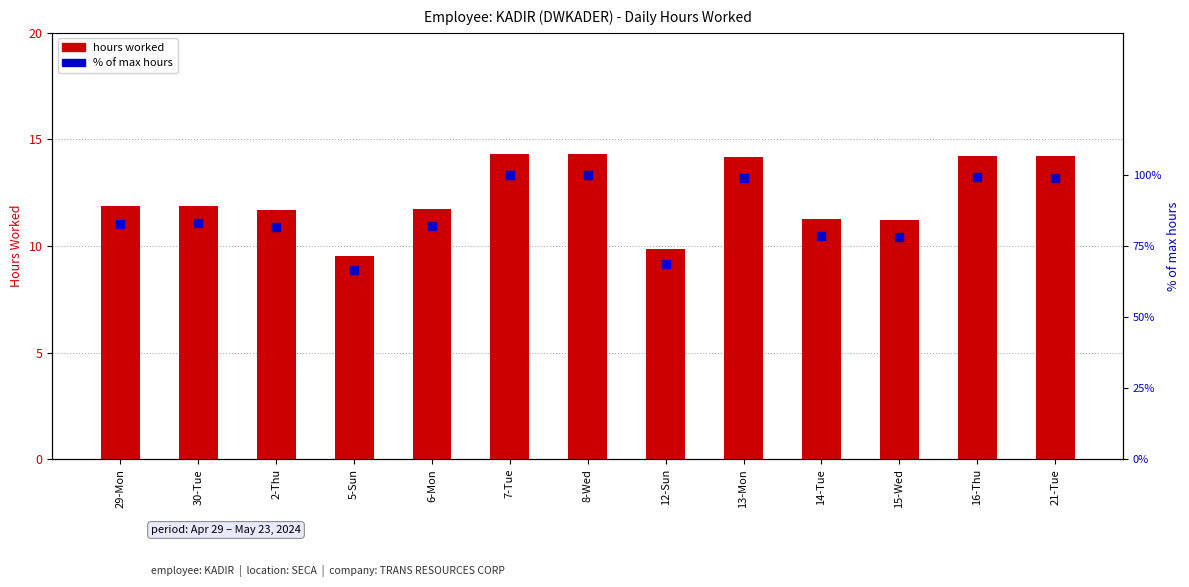

Which series has the largest total across all categories?

% of max hours